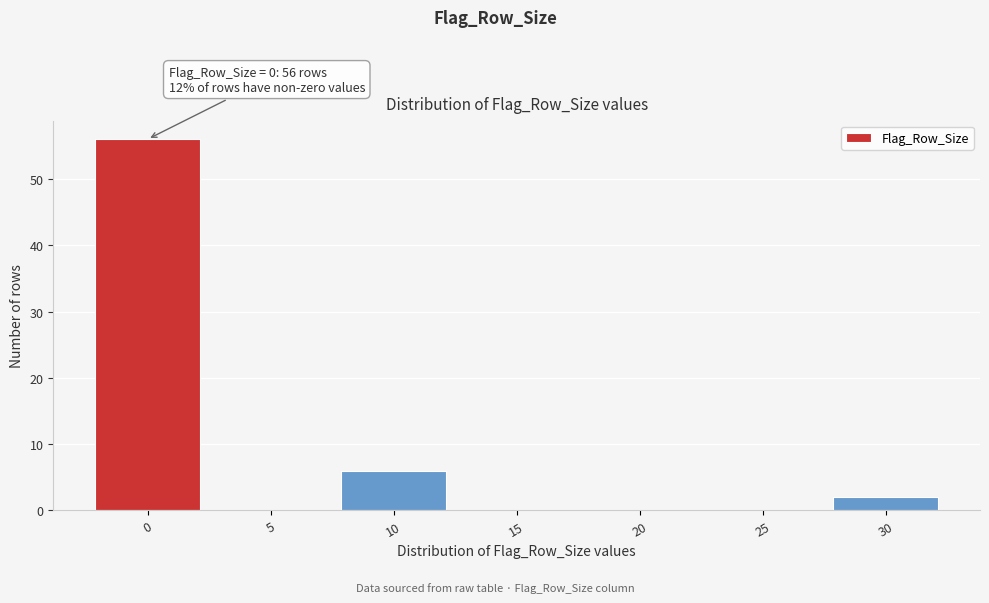

Reading left to right, what are all the values shown in this chart?

0=56	5=0	10=6	15=0	20=0	25=0	30=2